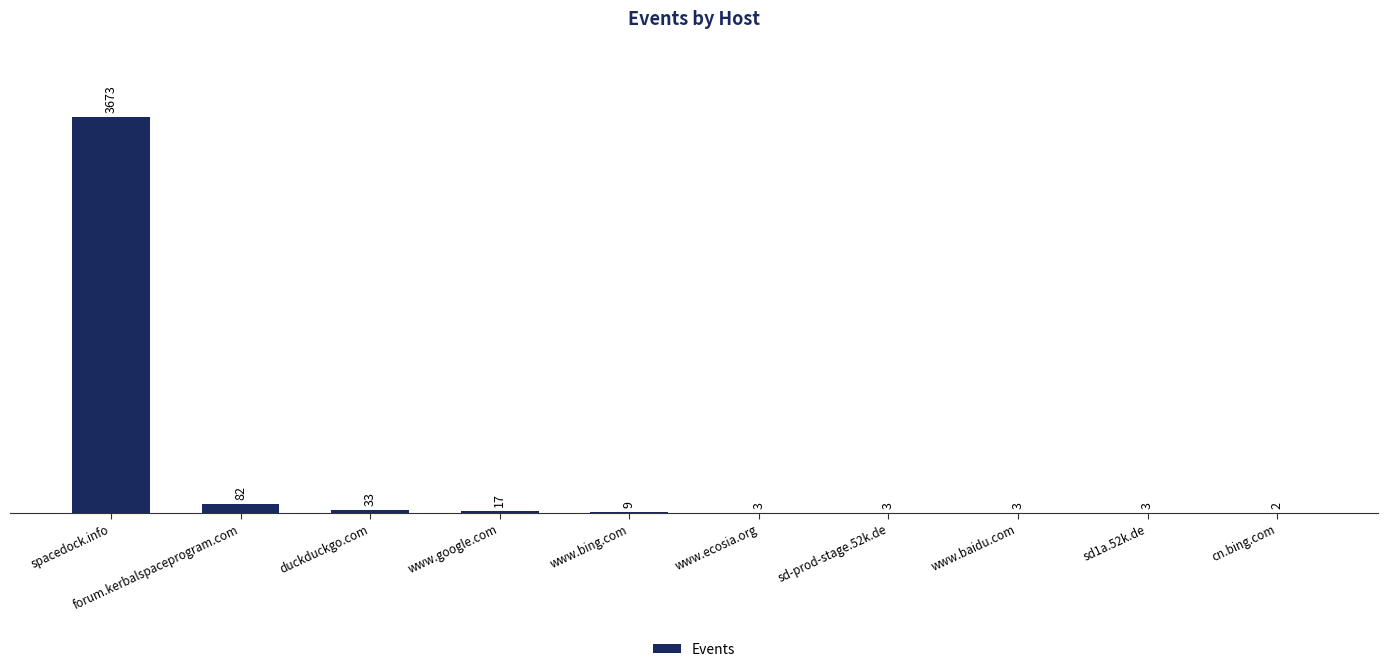

What is the greatest value displayed?

3673